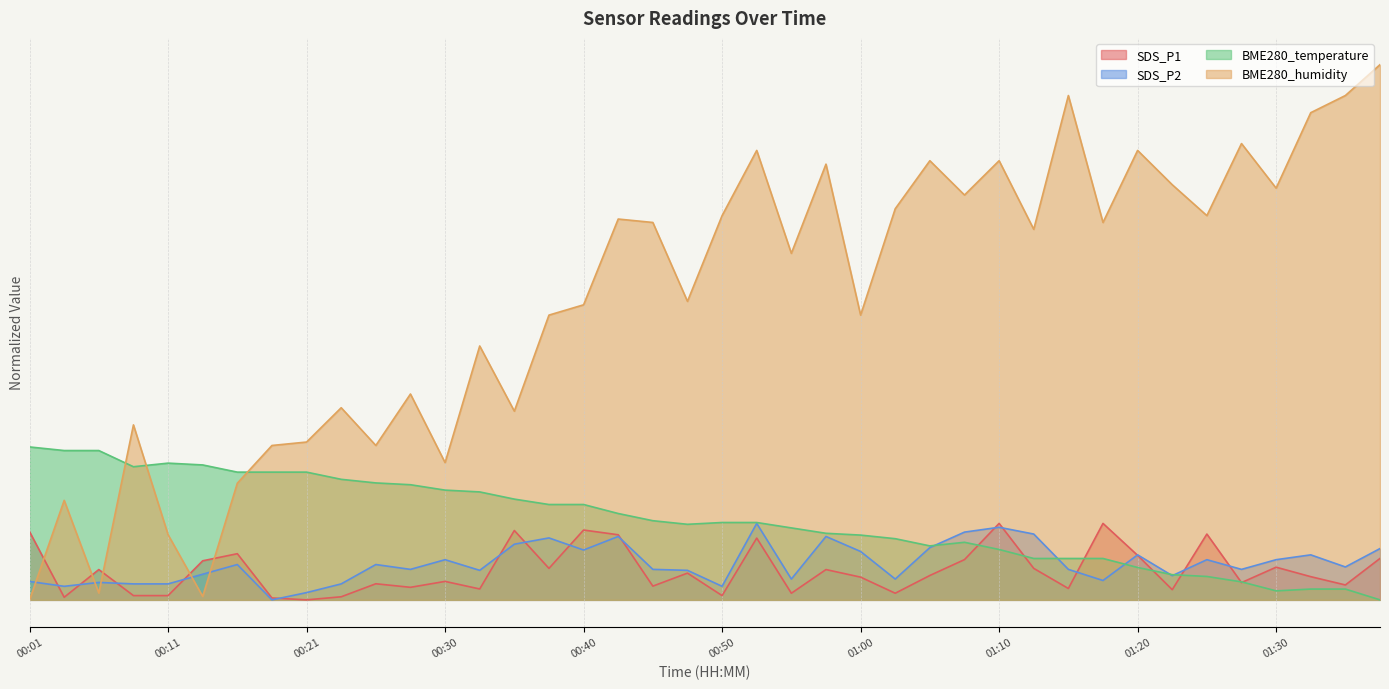

At which category does BME280_temperature reach its first local peak?

00:11